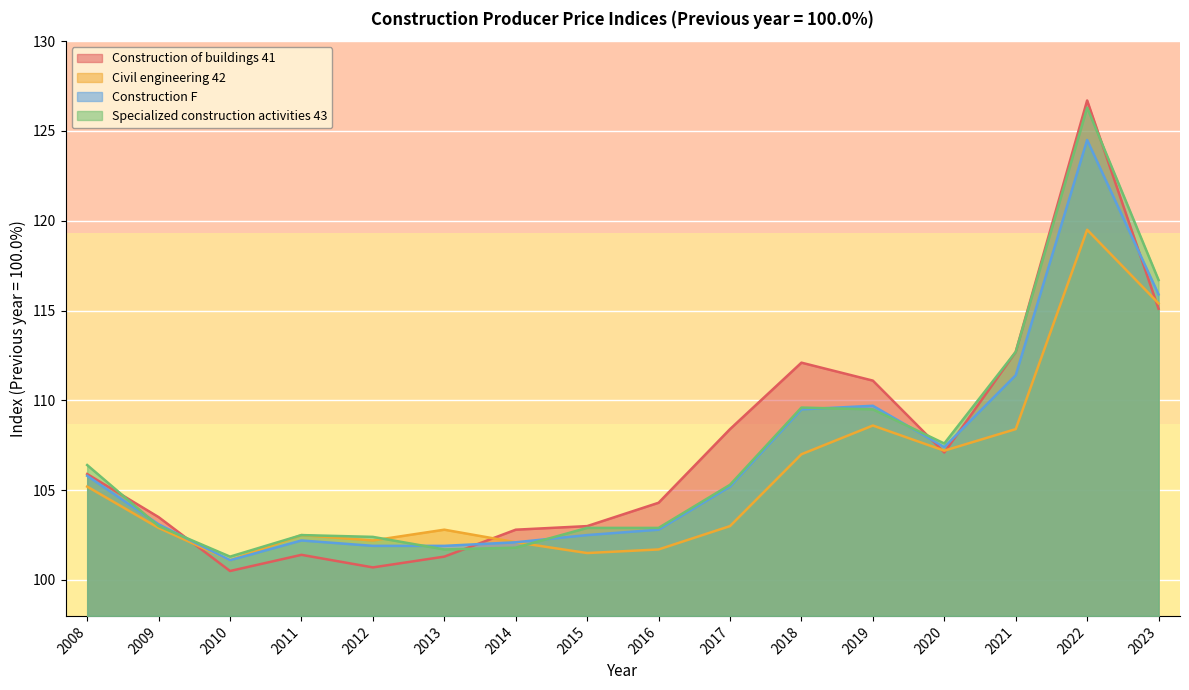

What is the difference between the Specialized construction activities 43 values at 2008 and 2020?

1.2